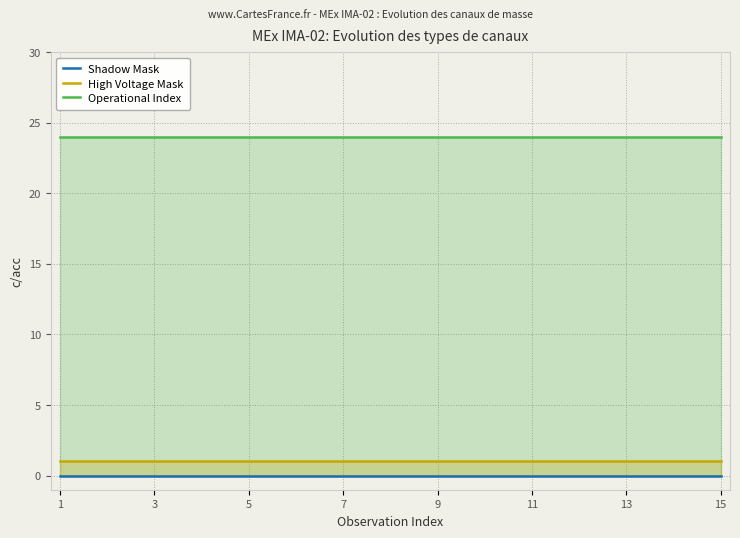

At which label does Shadow Mask reach its minimum?

1